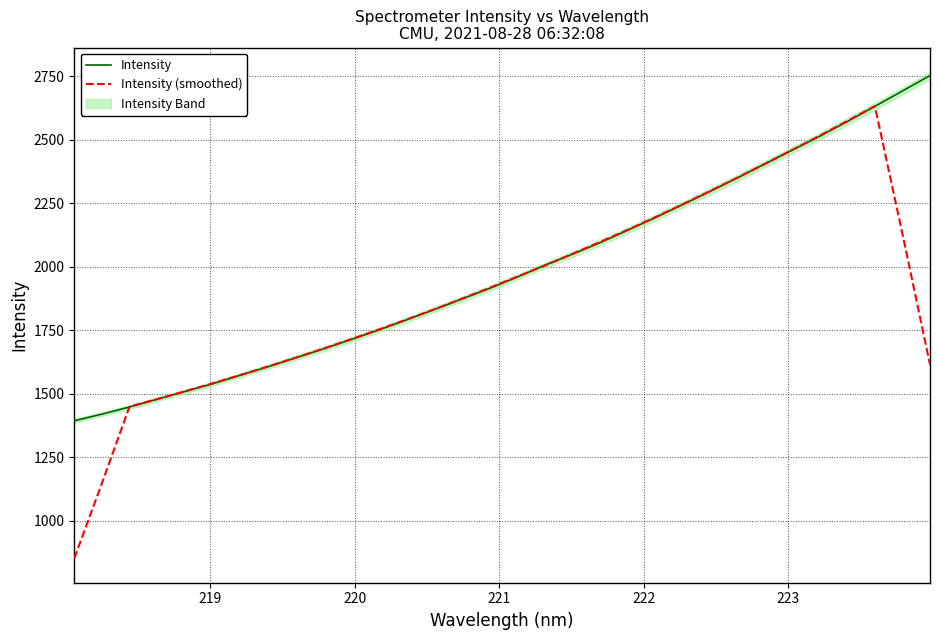

What are all the series names shown in the legend?

Intensity, Intensity (smoothed)